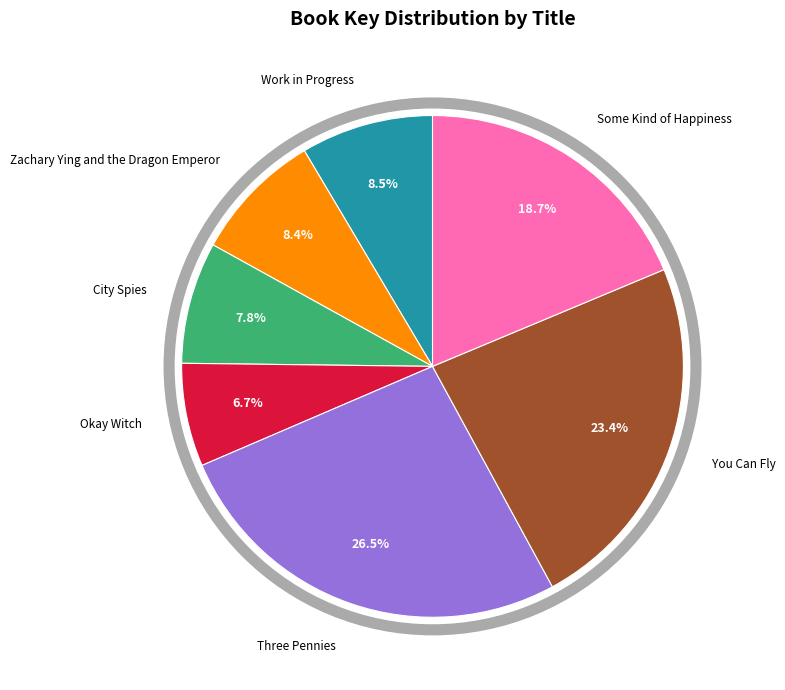

What percentage is the Zachary Ying and the Dragon Emperor slice, to the nearest percent?

8%